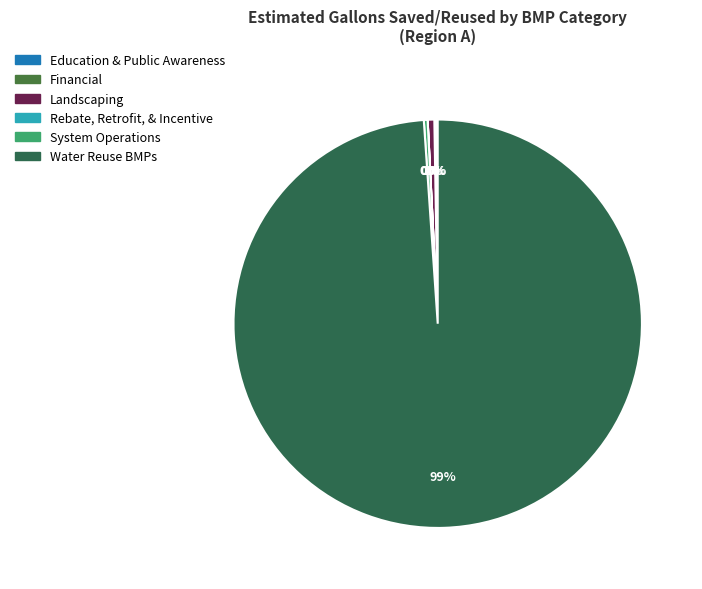

To the nearest percent, what is the average slice percentage?

17%